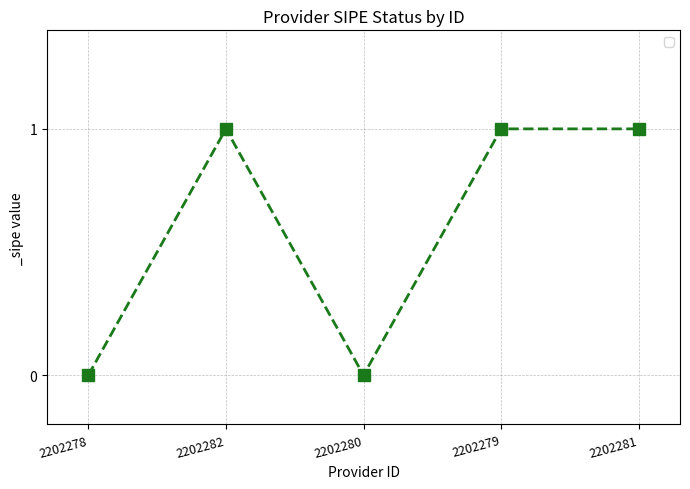

What is the ratio of the value at 2202282 to the value at 2202279?

1.0